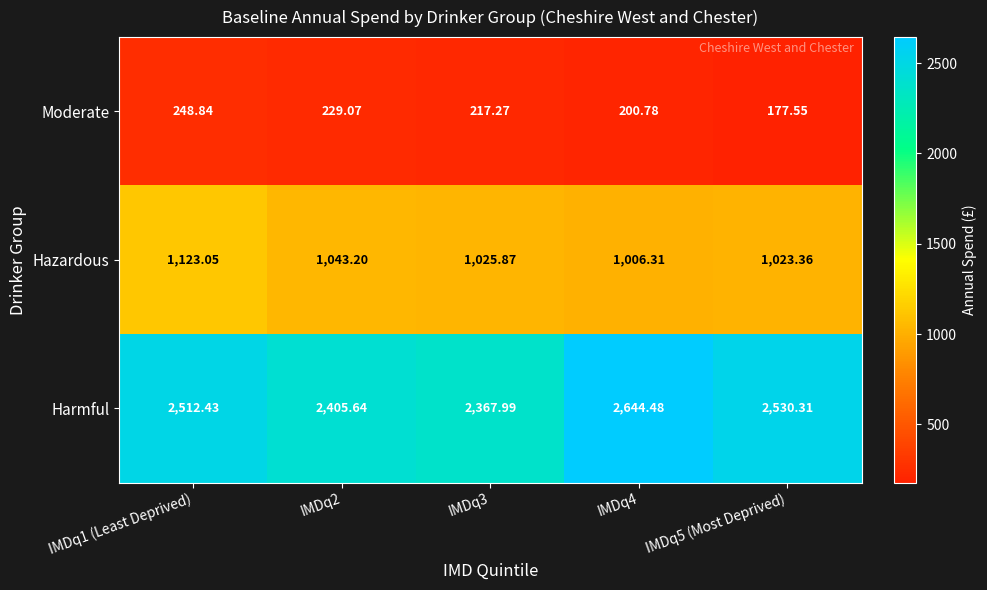

Rank the series by their average value, from highest to lowest.

Harmful, Hazardous, Moderate